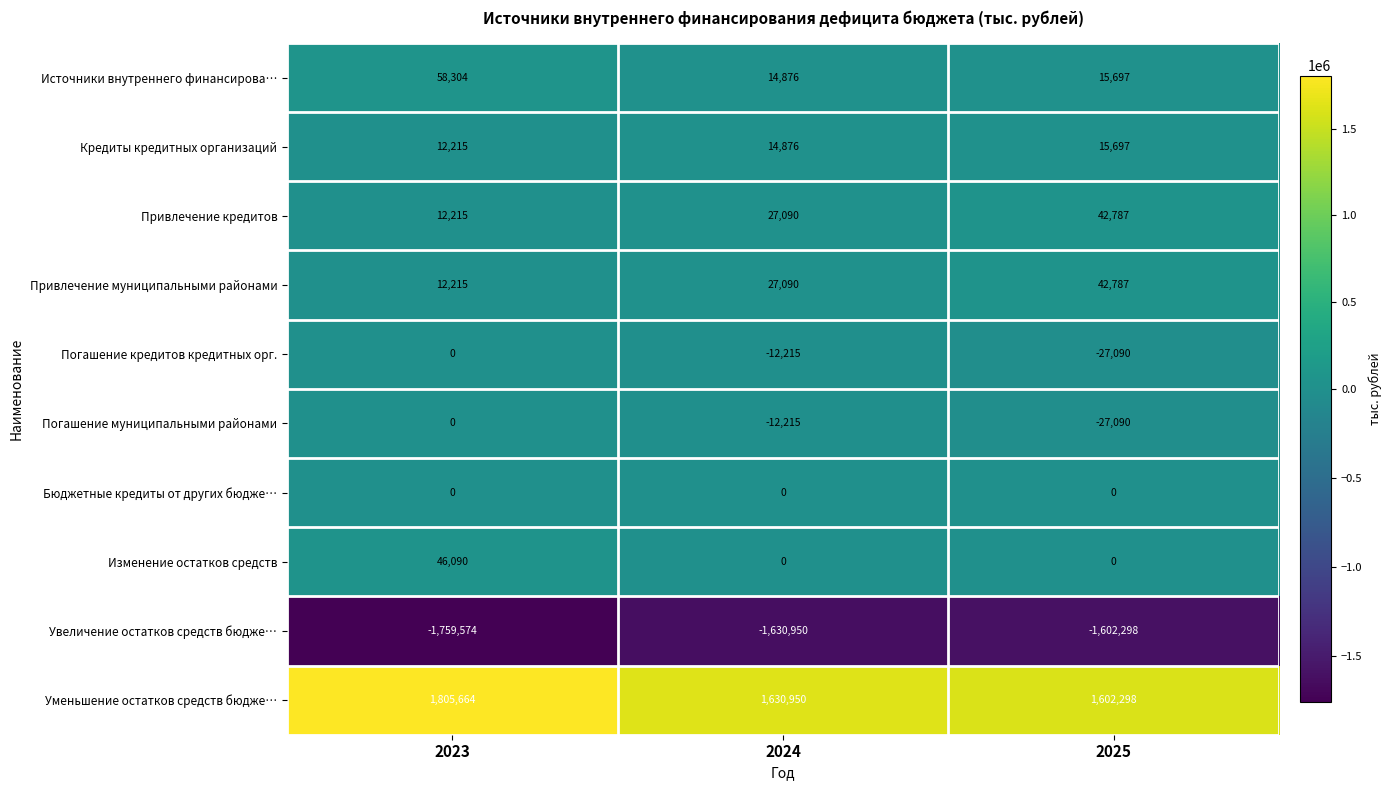

Between 2023 and 2024, which series saw the biggest shift?

Уменьшение остатков средств бюдже…